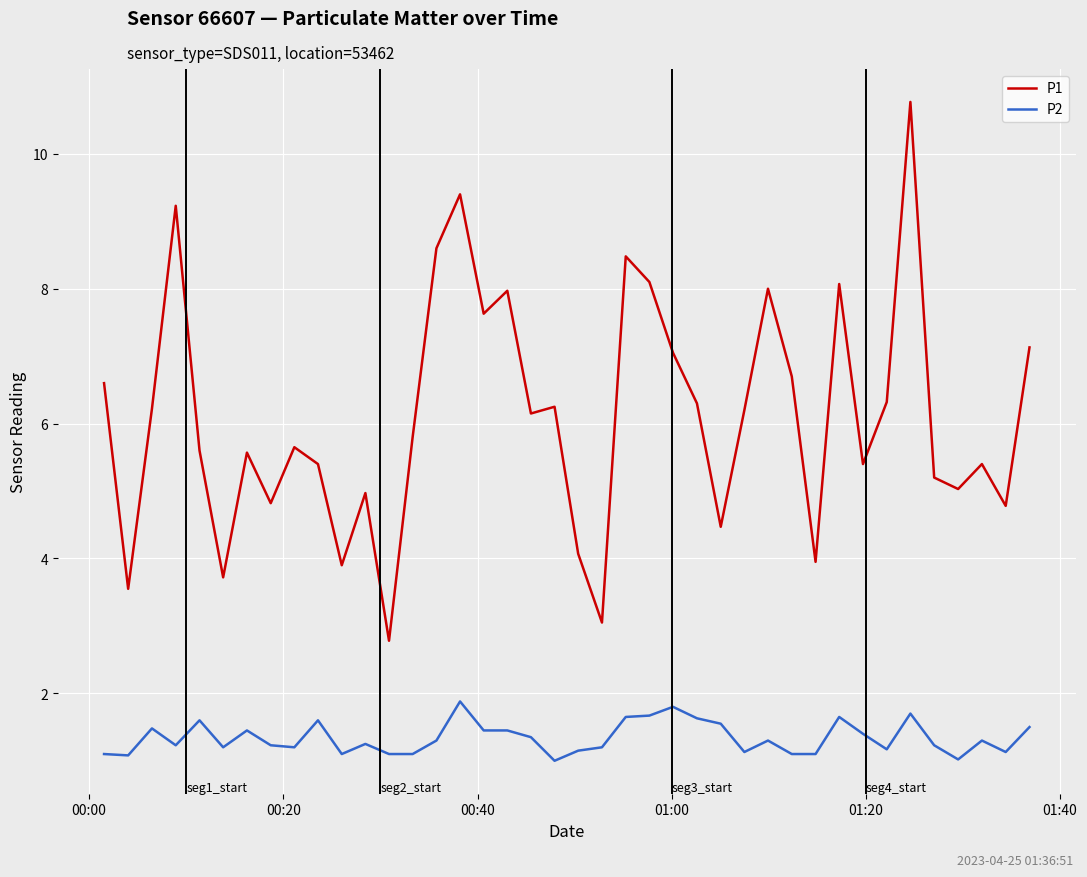

Which series has the largest range (max minus min)?

P1